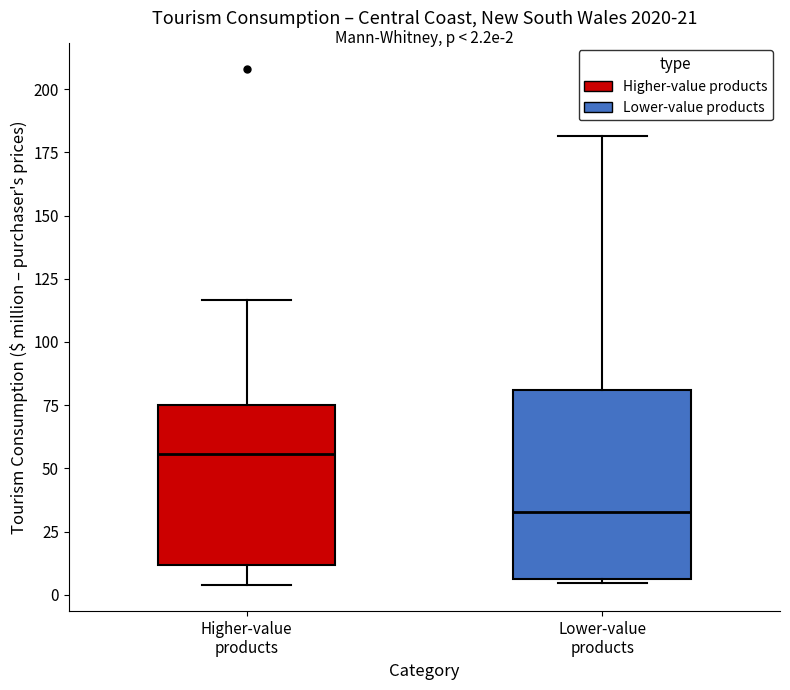

Which box's median line is the lowest?

Lower-value products